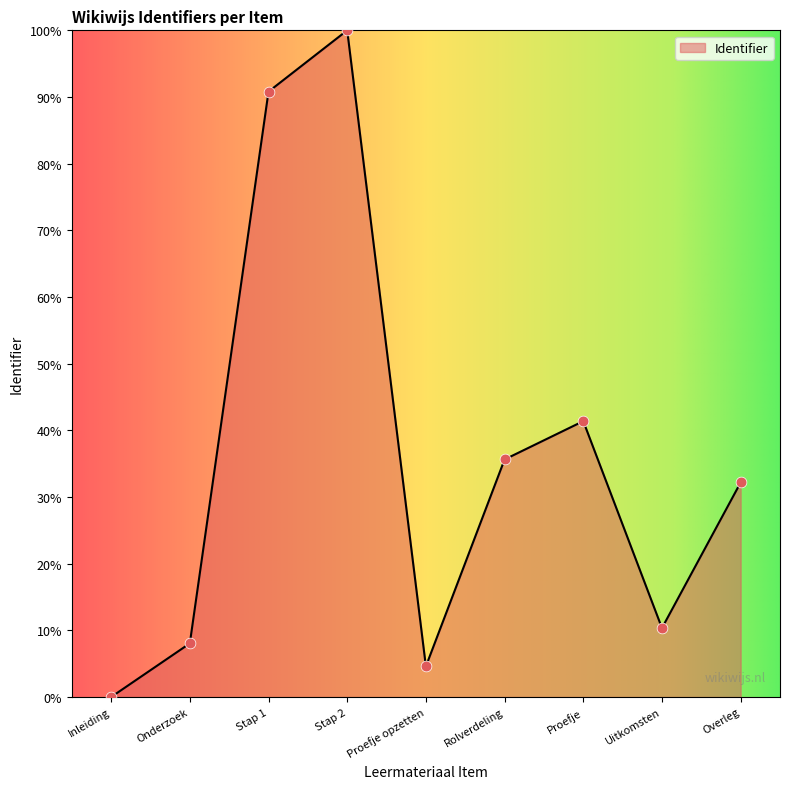

Between Rolverdeling and Proefje opzetten, which is larger?

Rolverdeling